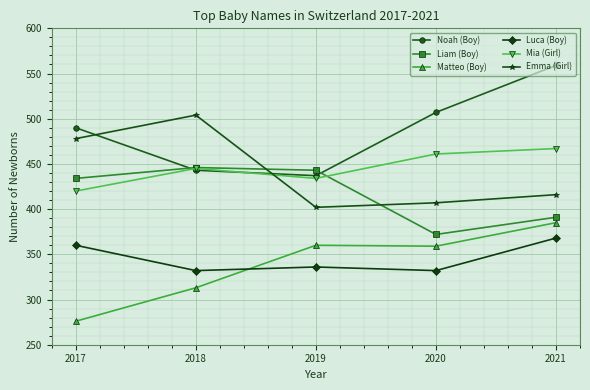

What is the average value of the Matteo (Boy) series?

339